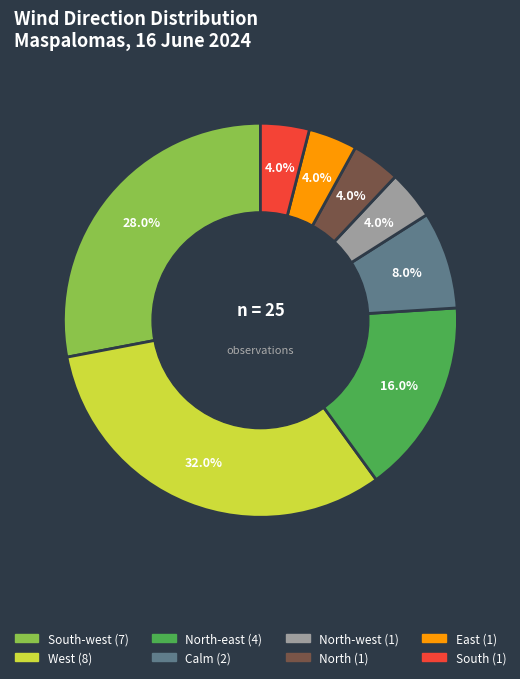

Count the number of slices in the pie.

8